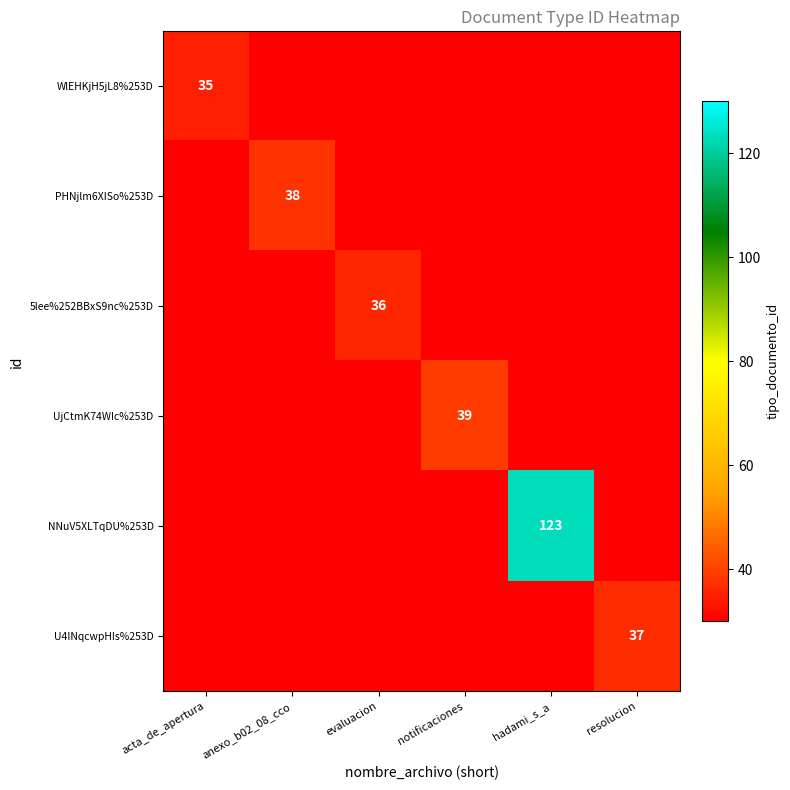

Is it true that WlEHKjH5jL8%253D equals 35 at acta_de_apertura?

True